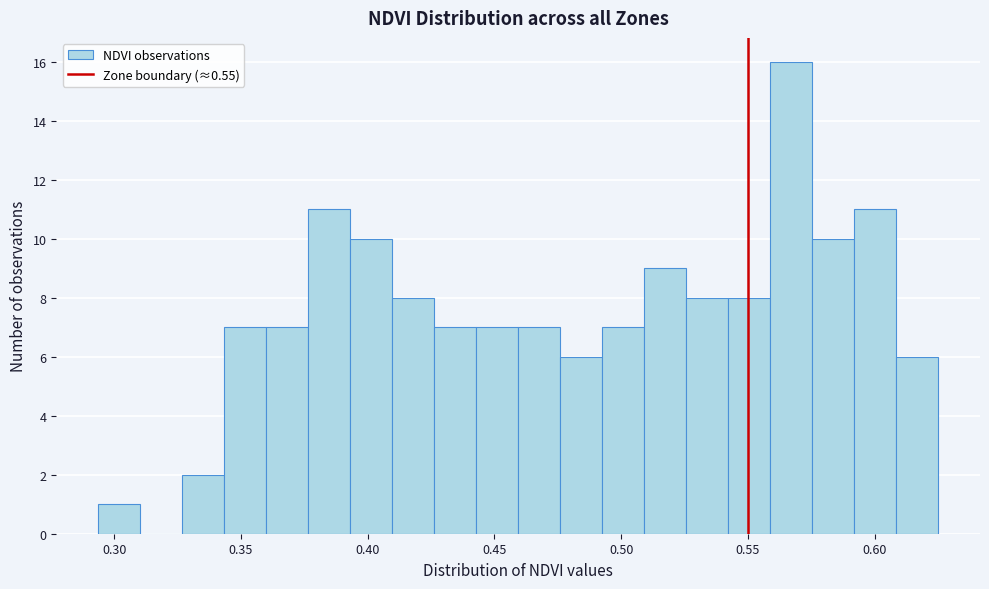

Around what value on the x-axis is the tallest bar? Give the approximate position of its centre, as read against the axis.

0.565